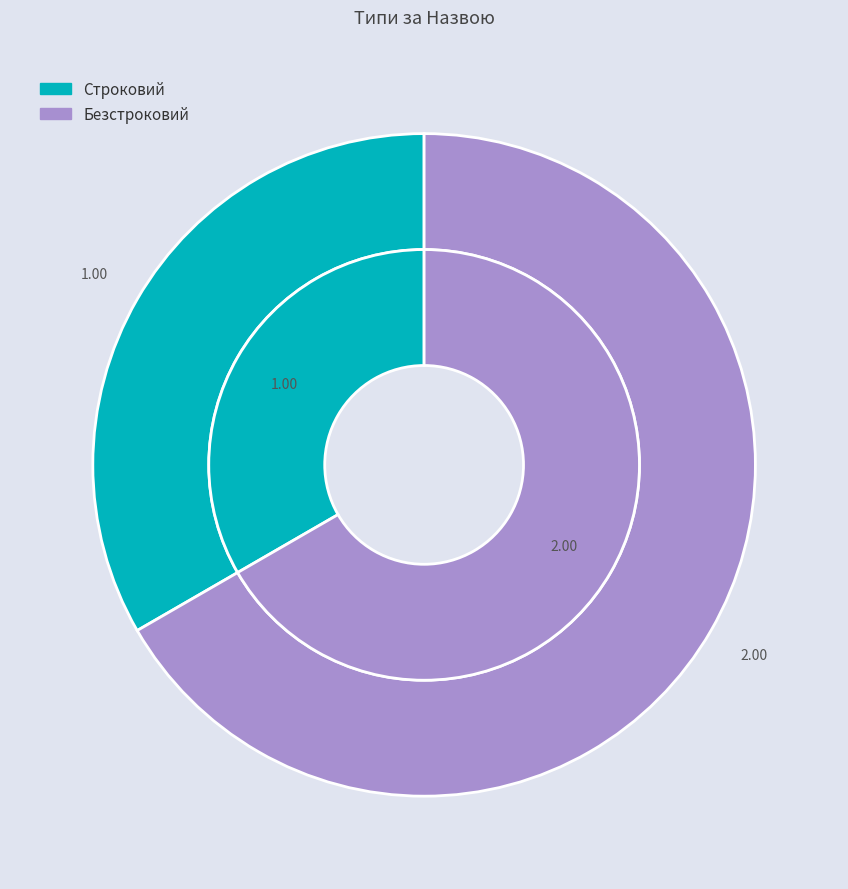

Count the number of slices in the pie.

2